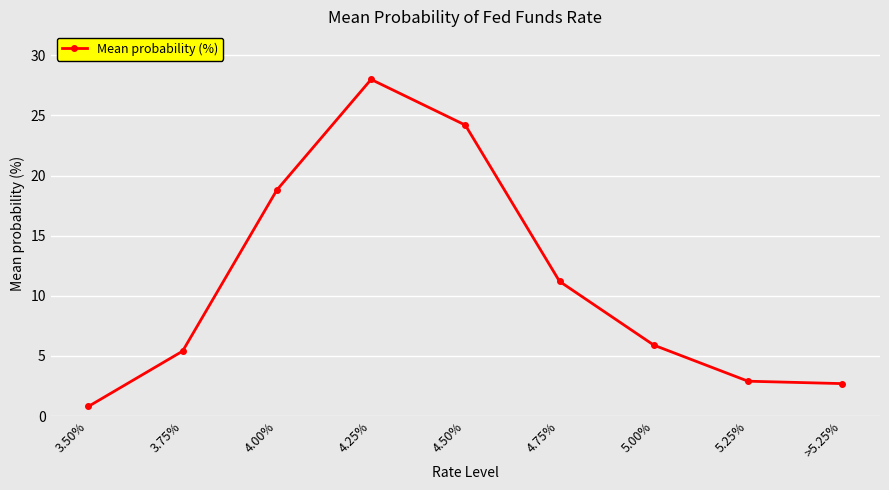

Is this an area chart (filled region under the line)?

No